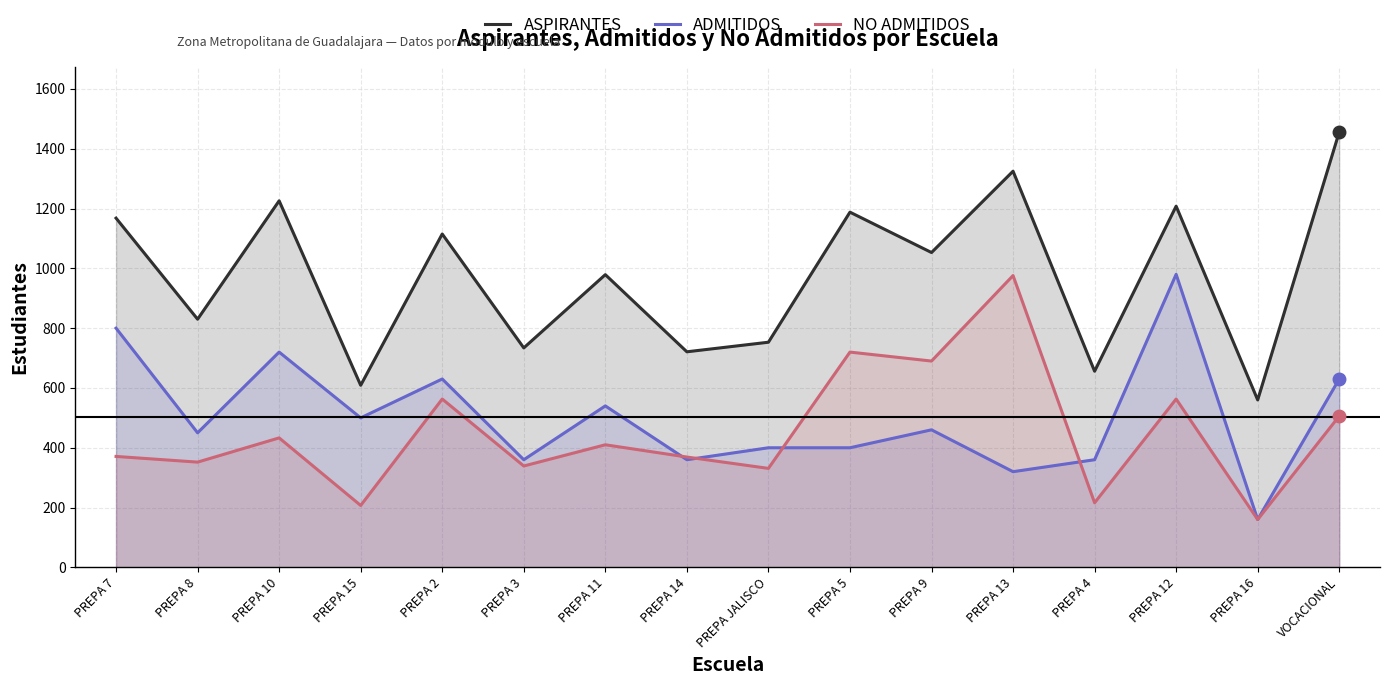

Where is the first local maximum for ADMITIDOS?

PREPA 10